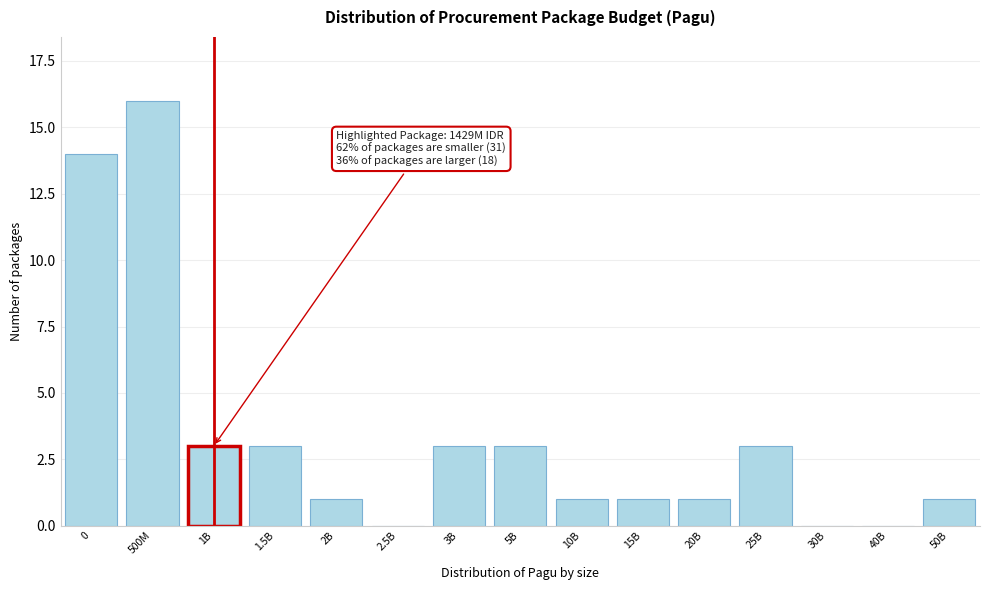

Reading left to right, extract all data points from this chart.

0=14	500M=16	1B=3	1.5B=3	2B=1	2.5B=0	3B=3	5B=3	10B=1	15B=1	20B=1	25B=3	30B=0	40B=0	50B=1